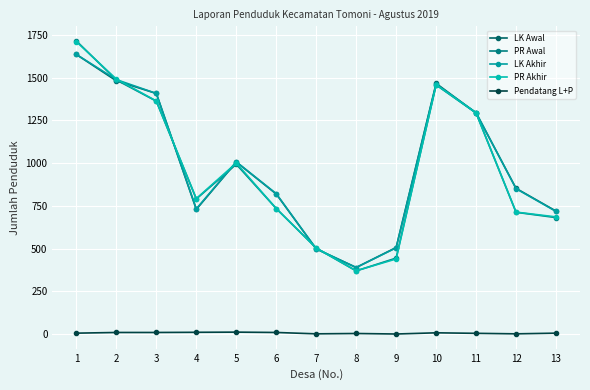

Which label corresponds to the largest value in the chart?

1